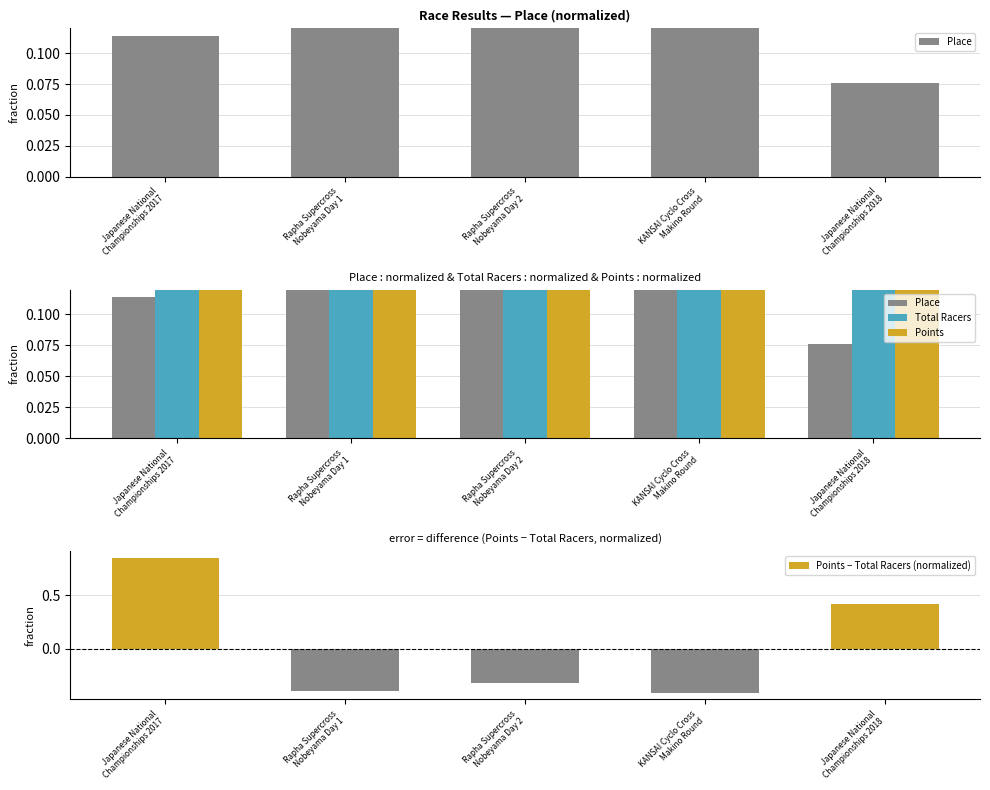

Which category has the lowest value in the Points − Total Racers (normalized) series?

KANSAI Cyclo Cross
Makino Round